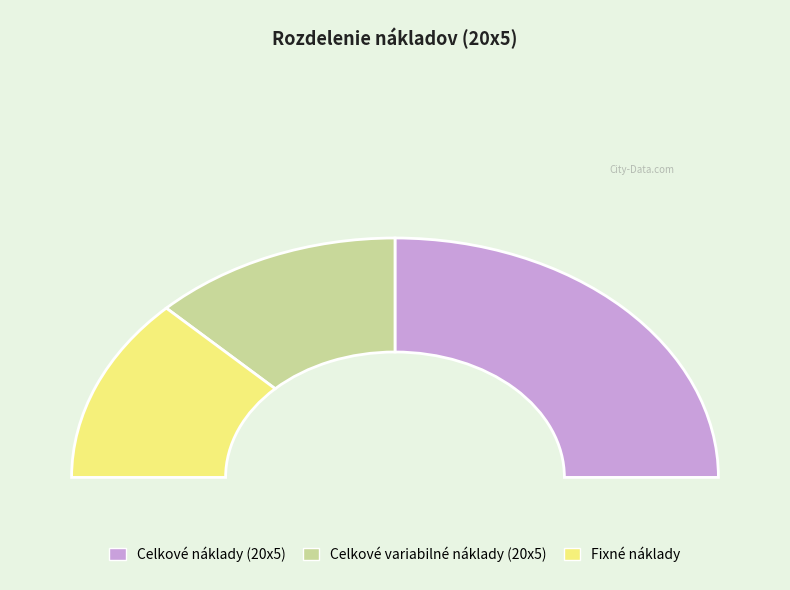

Count the number of slices in the pie.

3